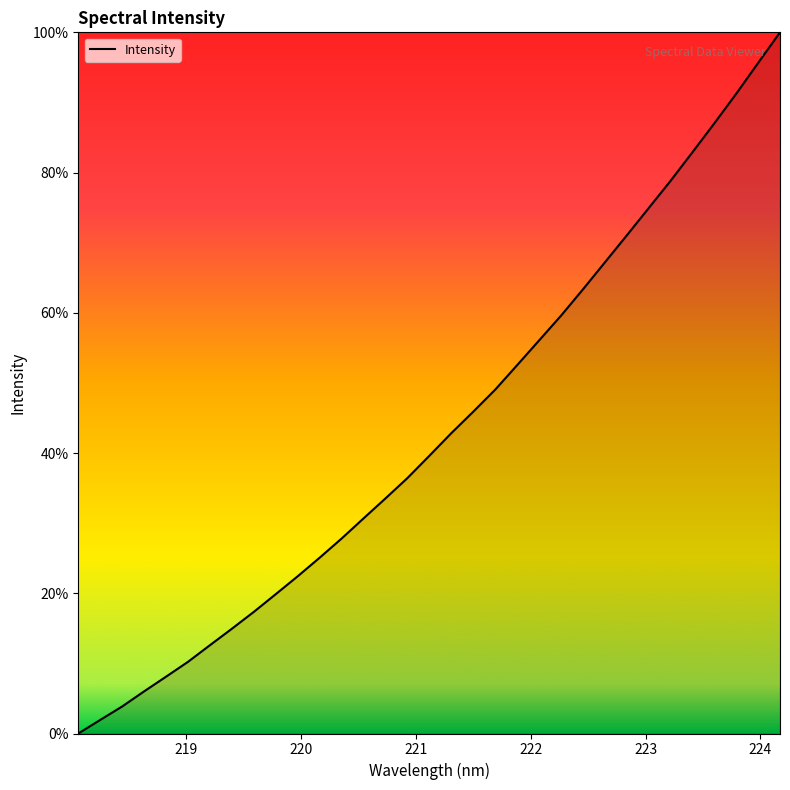

What is the maximum value shown in the chart?

100.0